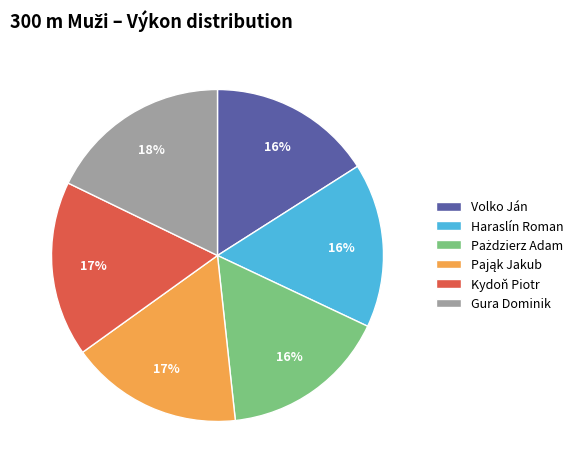

To the nearest percent, what percentage of the pie is Gura Dominik?

18%